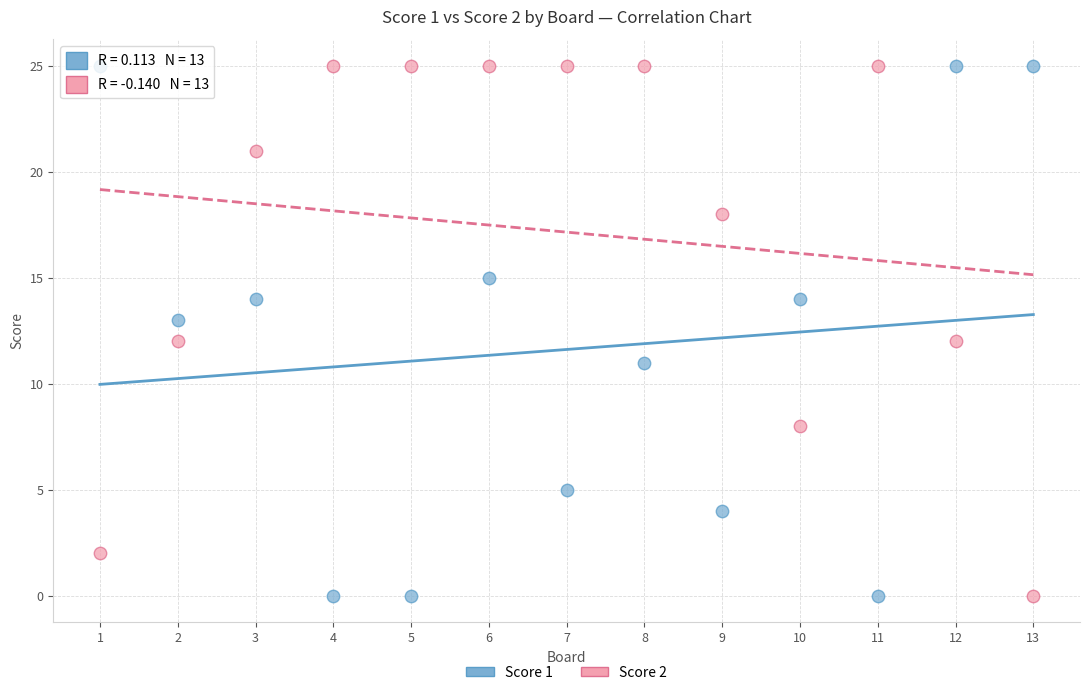

What is the X range (max minus min) for the scatter plot?

12